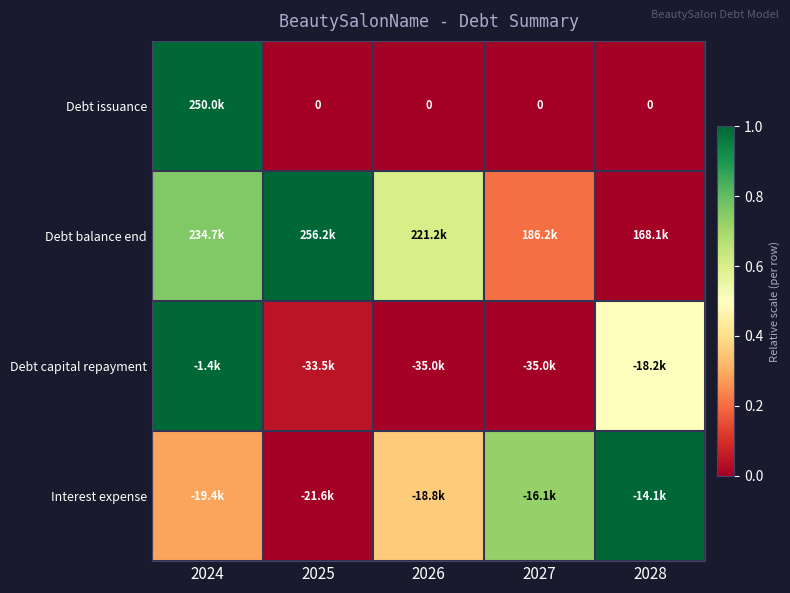

Count the number of categories in the chart.

5